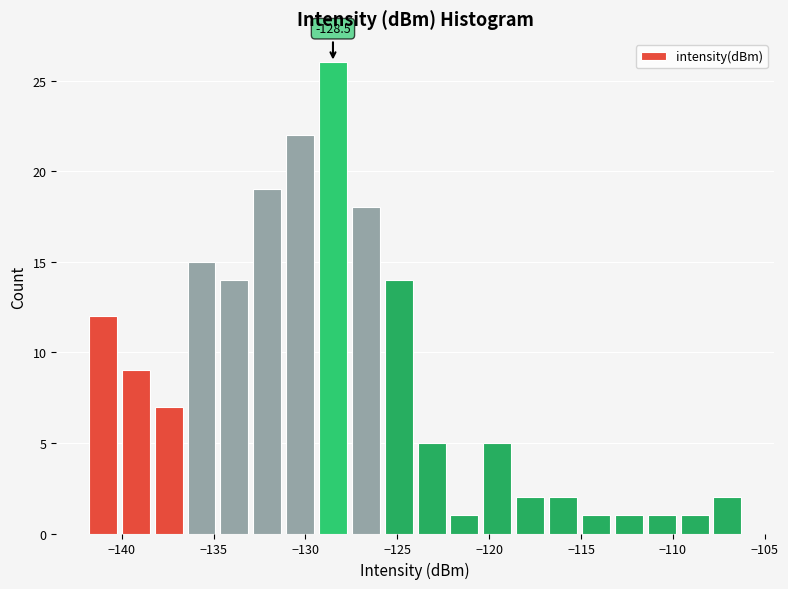

Read against the x-axis, roughly where is the centre of the tallest bar?

-128.5